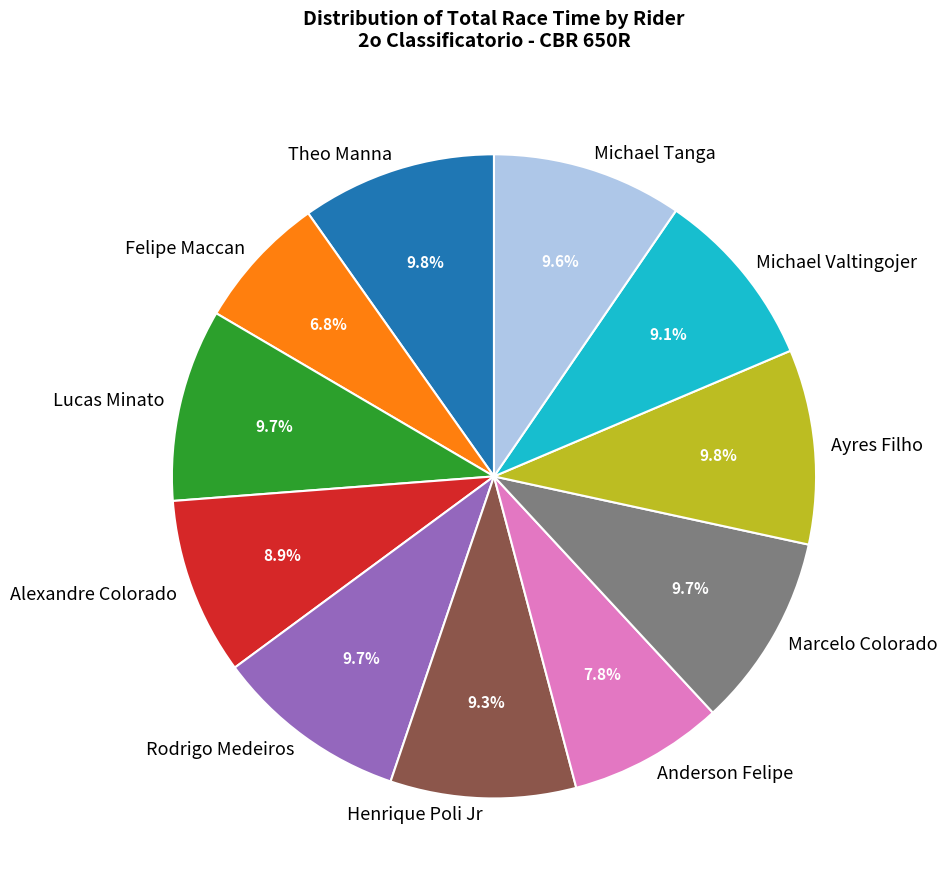

Which slice is the smallest?

Felipe Maccan